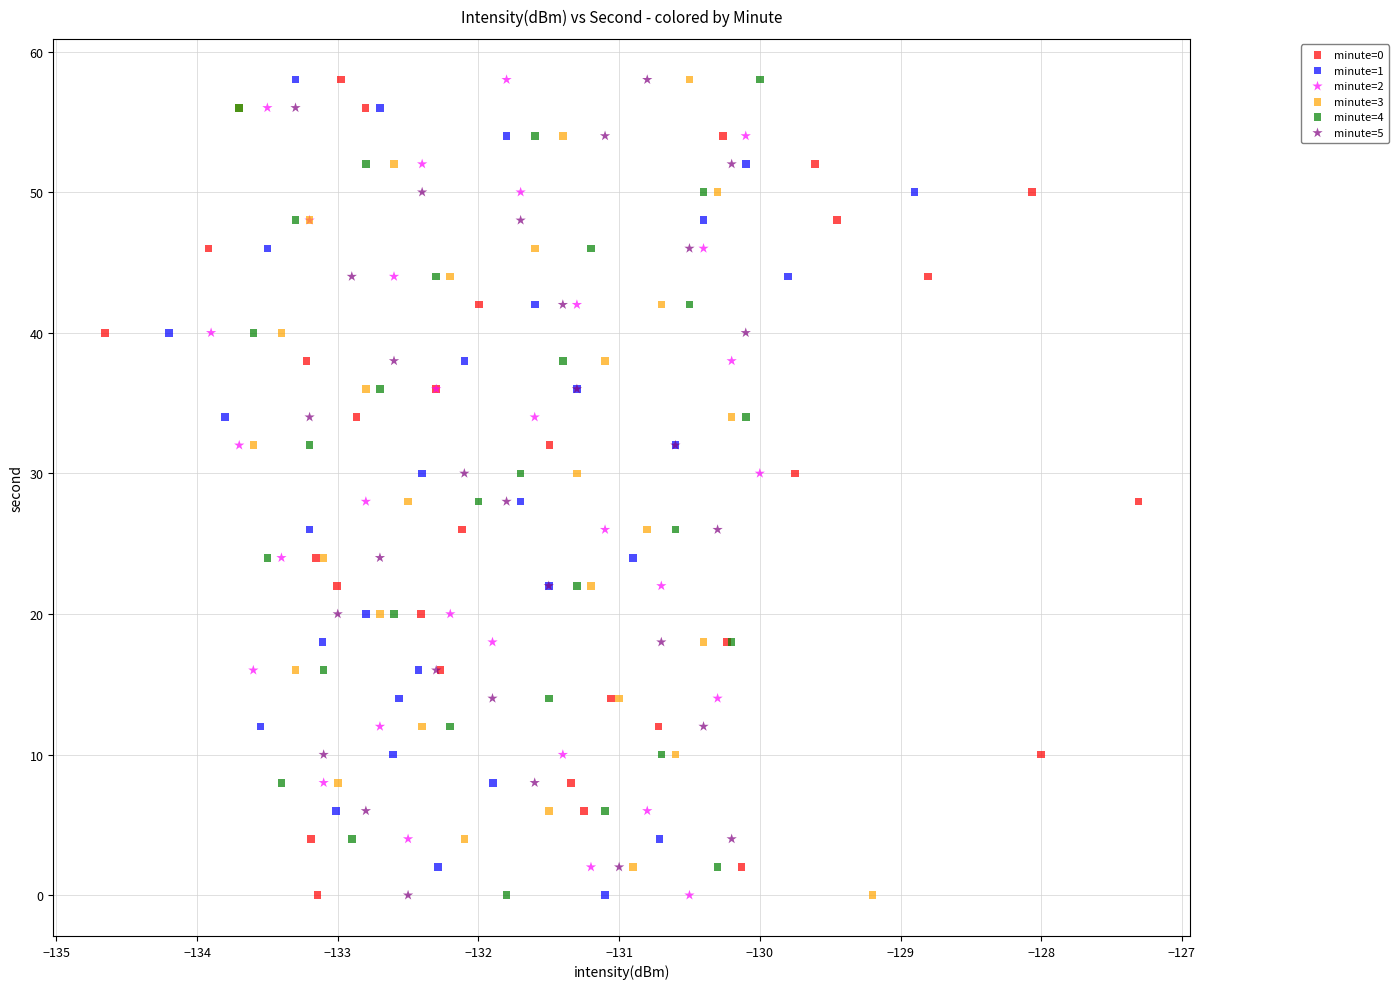

What are all the series names shown in the legend?

minute=0, minute=1, minute=2, minute=3, minute=4, minute=5